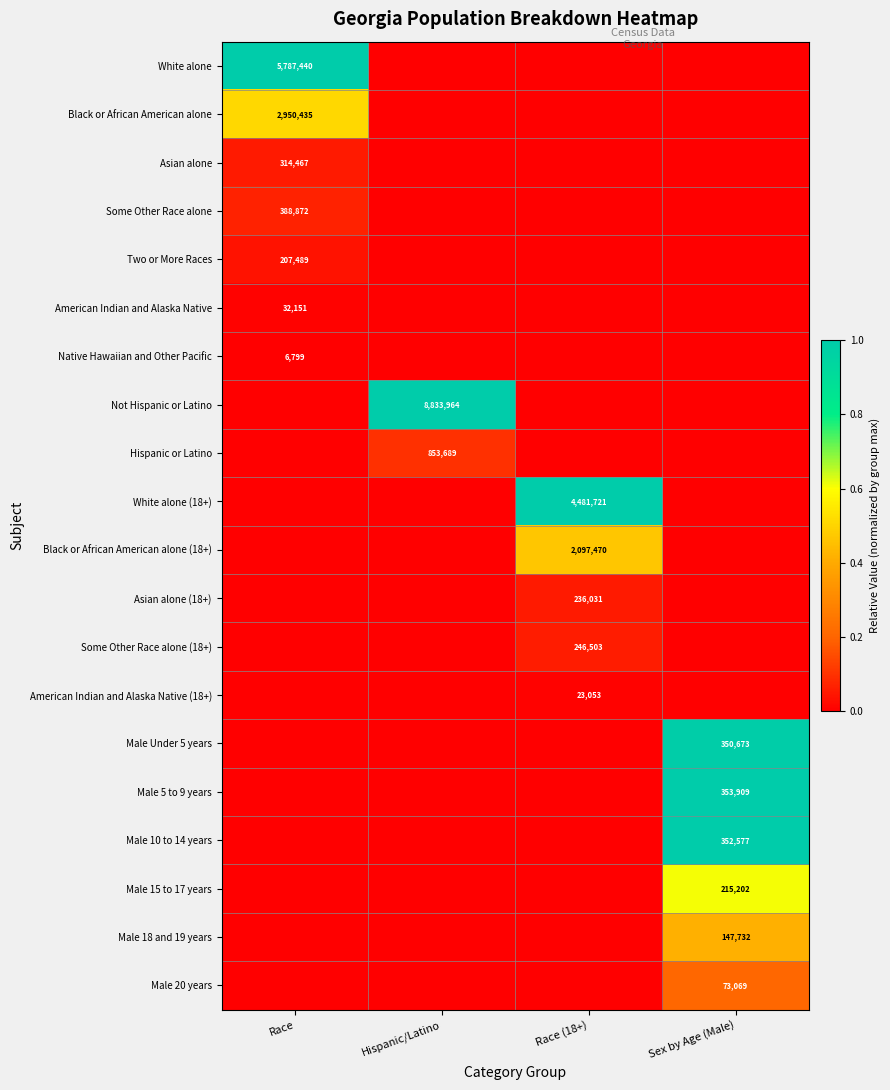

Is it true that Two or More Races equals 82704 at Race?

False